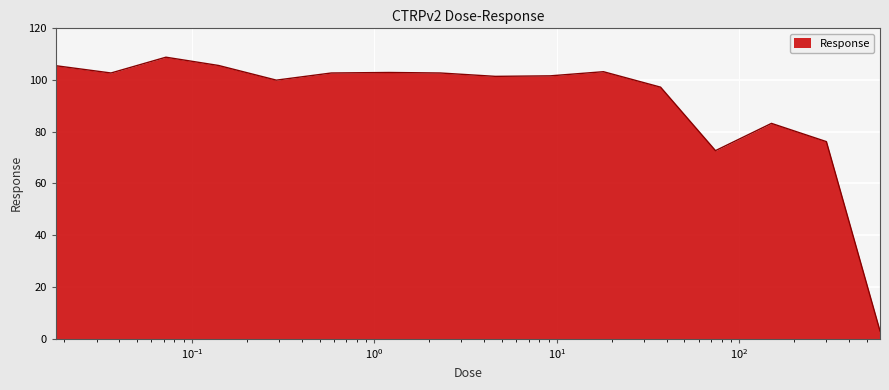

What is the greatest value displayed?

108.7